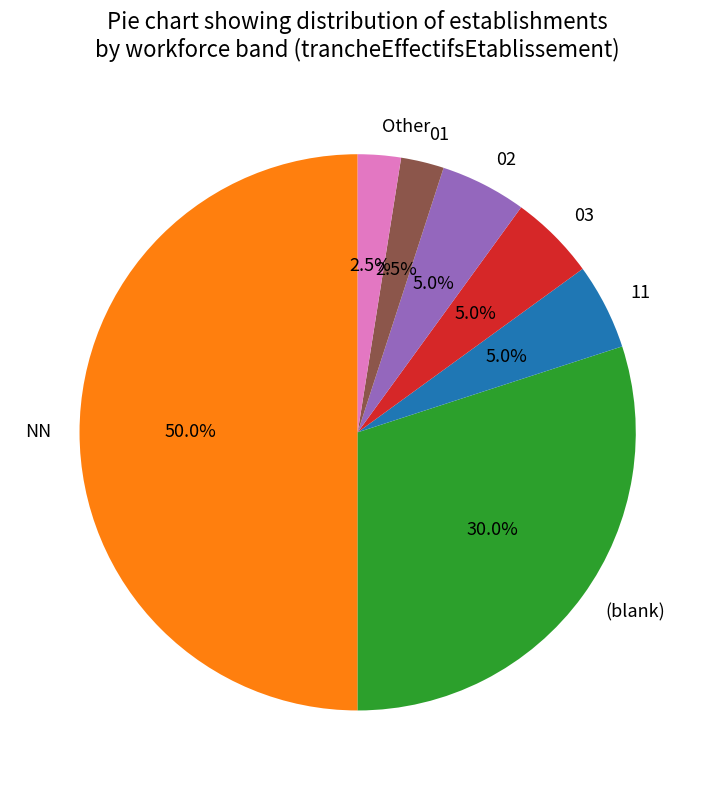

What percentage is the 03 slice, to the nearest percent?

5%